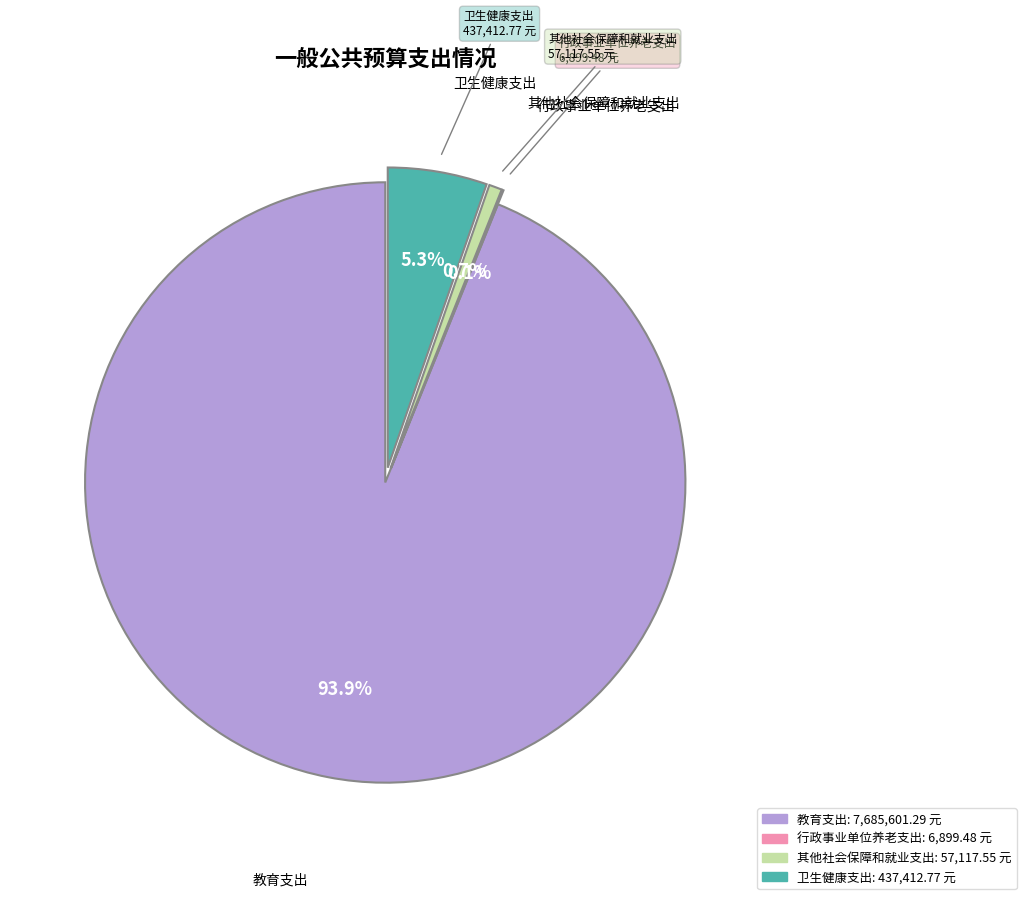

Between 卫生健康支出 and 其他社会保障和就业支出, which is larger?

卫生健康支出